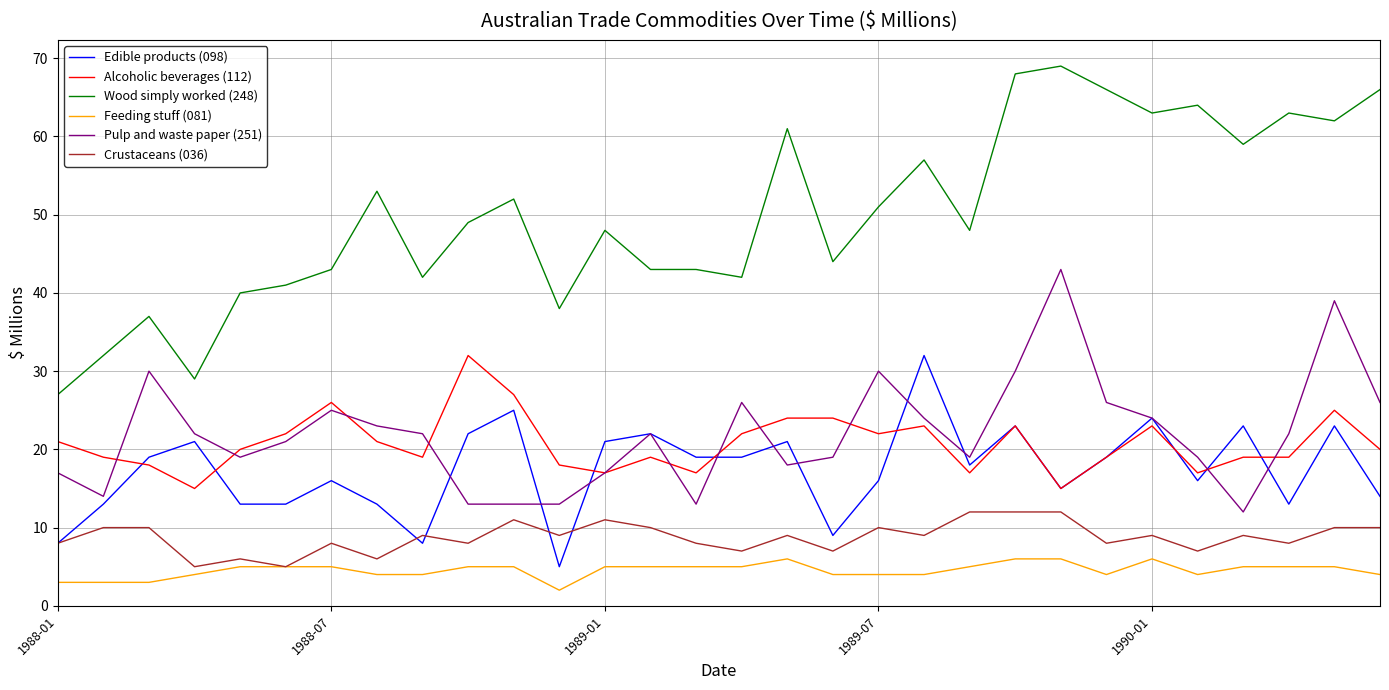

Which series has the largest range (max minus min)?

Wood simply worked (248)